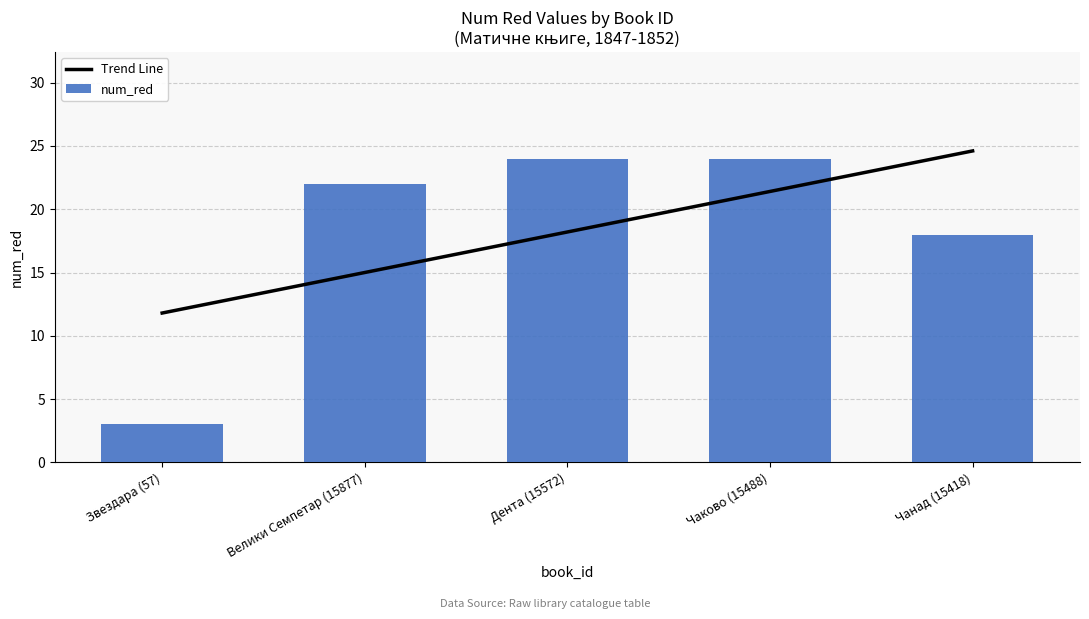

What is the average value of the num_red series?

18